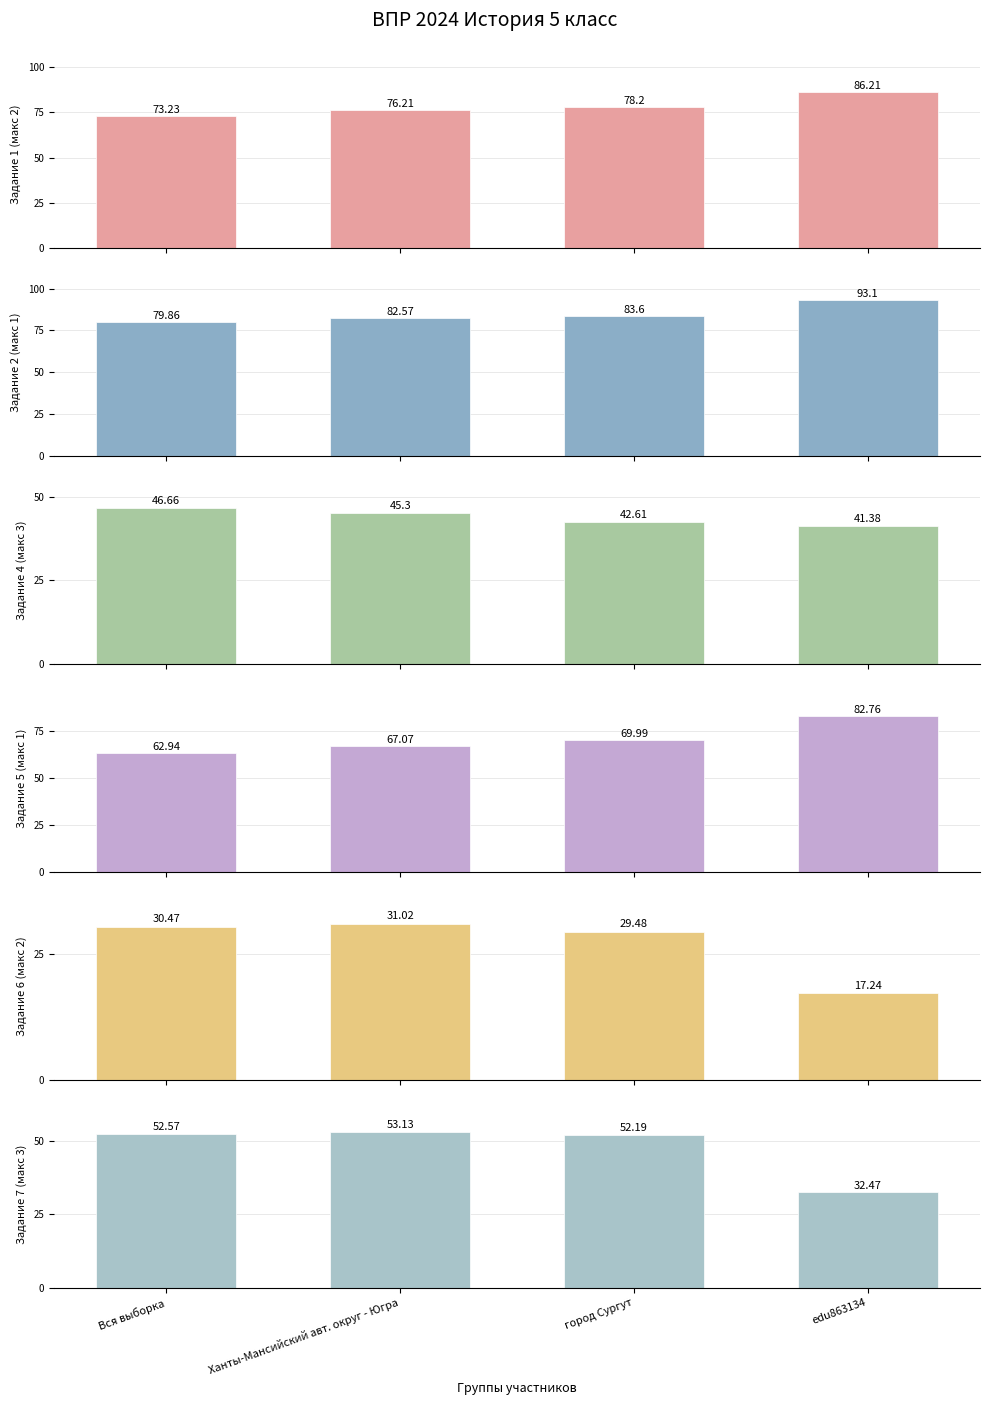

What is the sum of the Задание 6 (макс 2) values at Ханты-Мансийский авт. округ - Югра and edu863134?

48.3